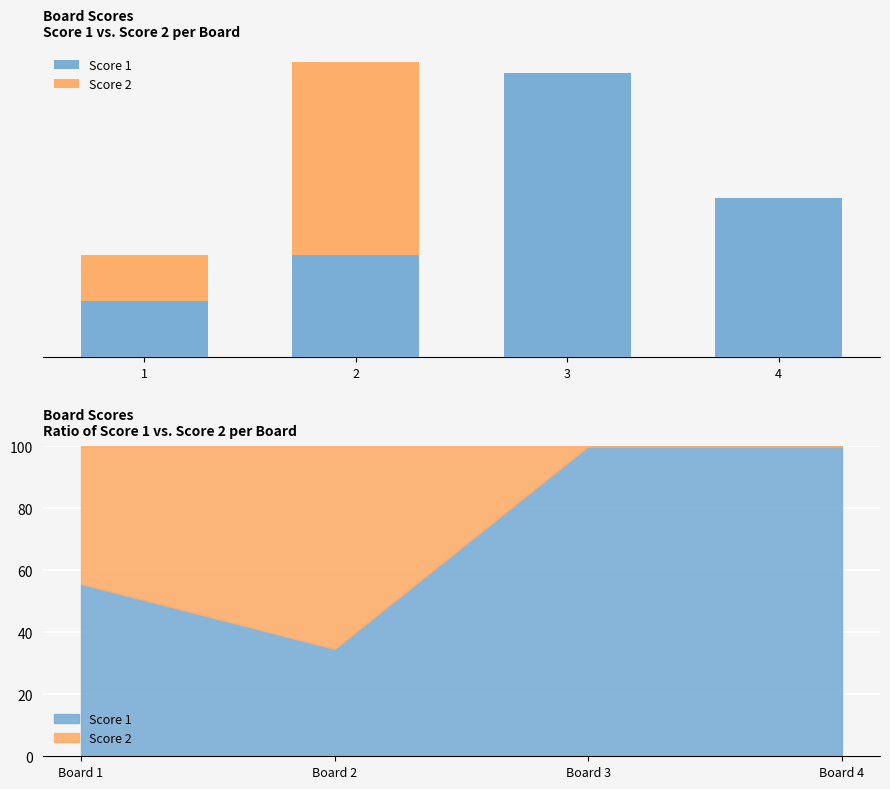

Reading left to right, extract all data points from this chart.

Score 1: 1=5	2=9	3=25	4=14
Score 2: 1=4	2=17	3=0	4=0